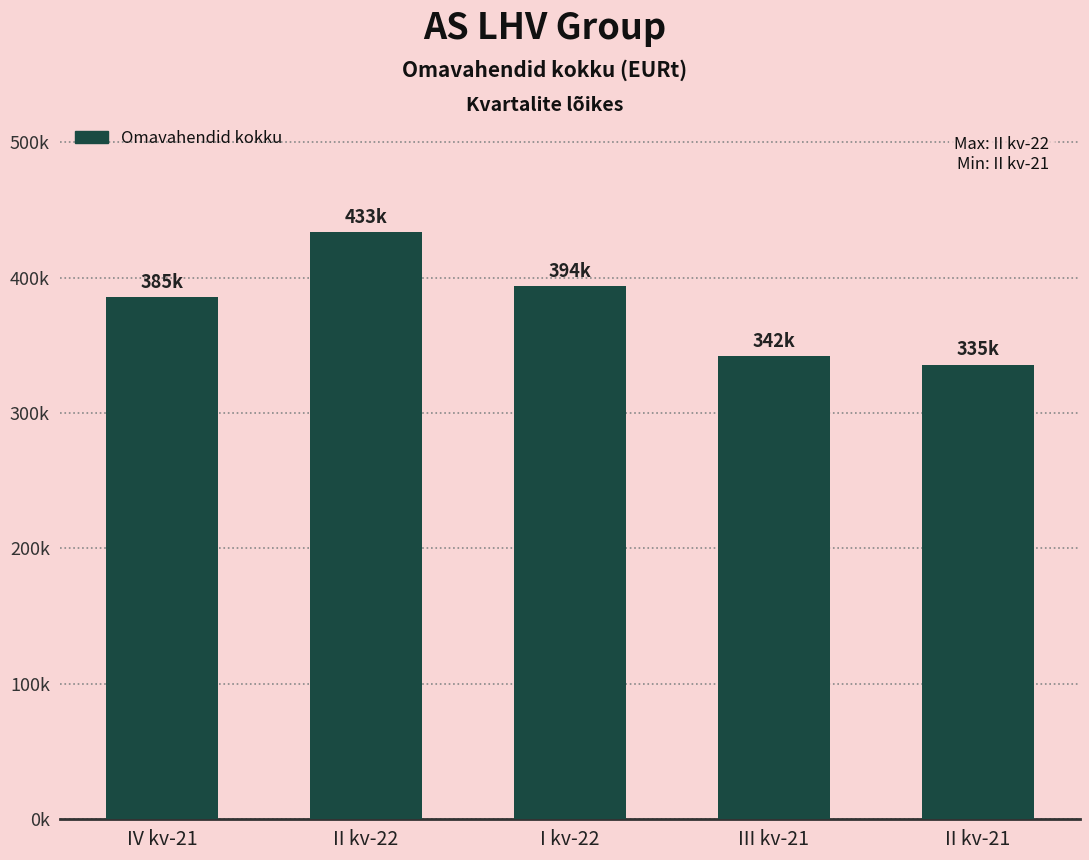

What is the change in value from IV kv-21 to I kv-22?

+8344.7